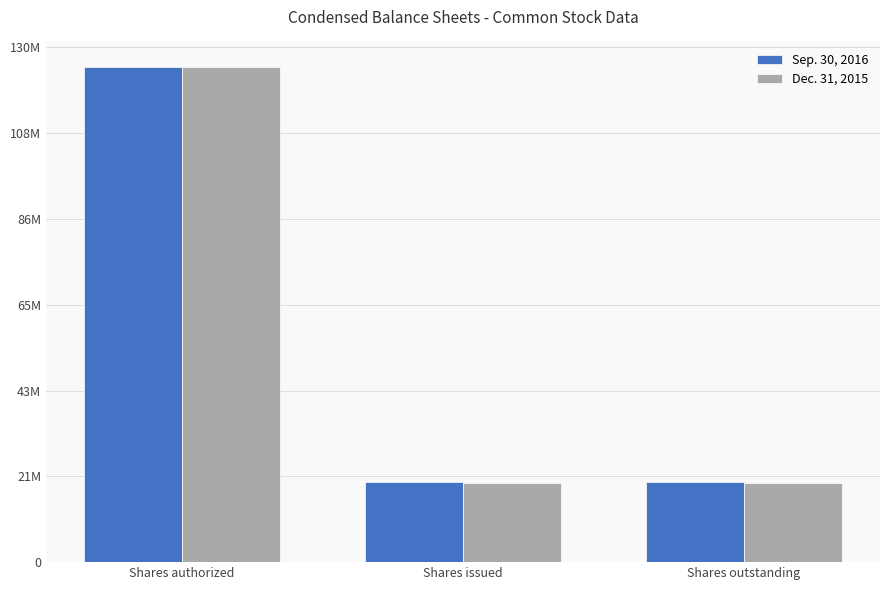

Count the Dec. 31, 2015 values in the range 19981082 to 125000000.

3